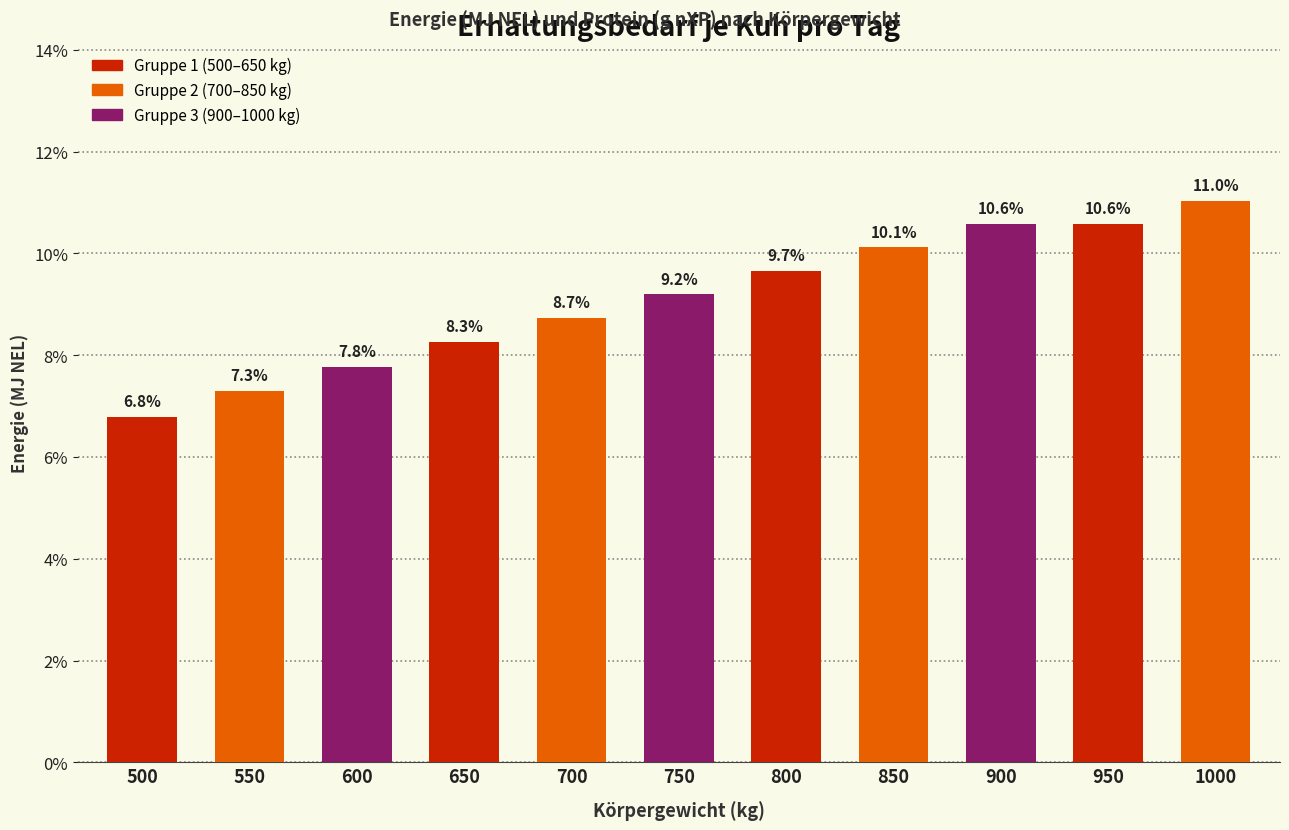

Reading right to left, transcribe all the data shown in this chart.

1000=11.0	950=10.6	900=10.6	850=10.1	800=9.7	750=9.2	700=8.7	650=8.3	600=7.8	550=7.3	500=6.8